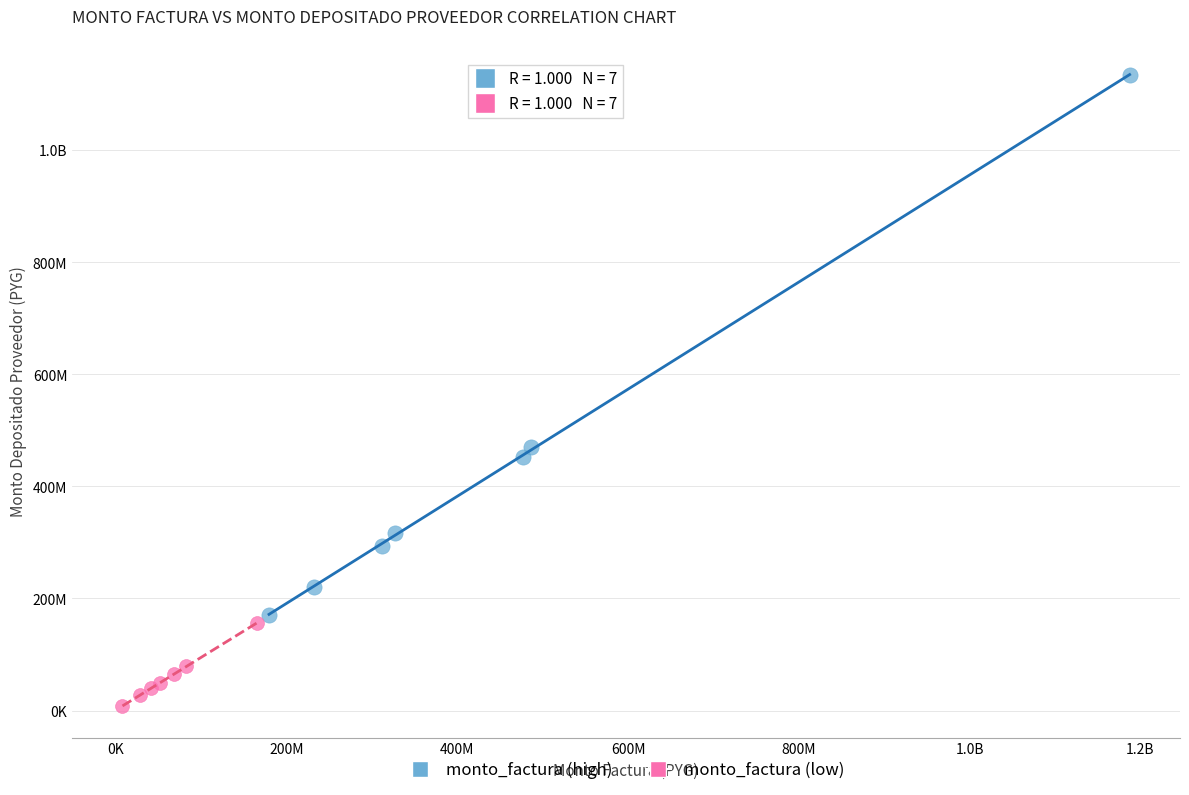

What are all the series names shown in the legend?

monto_factura (high), monto_factura (low)